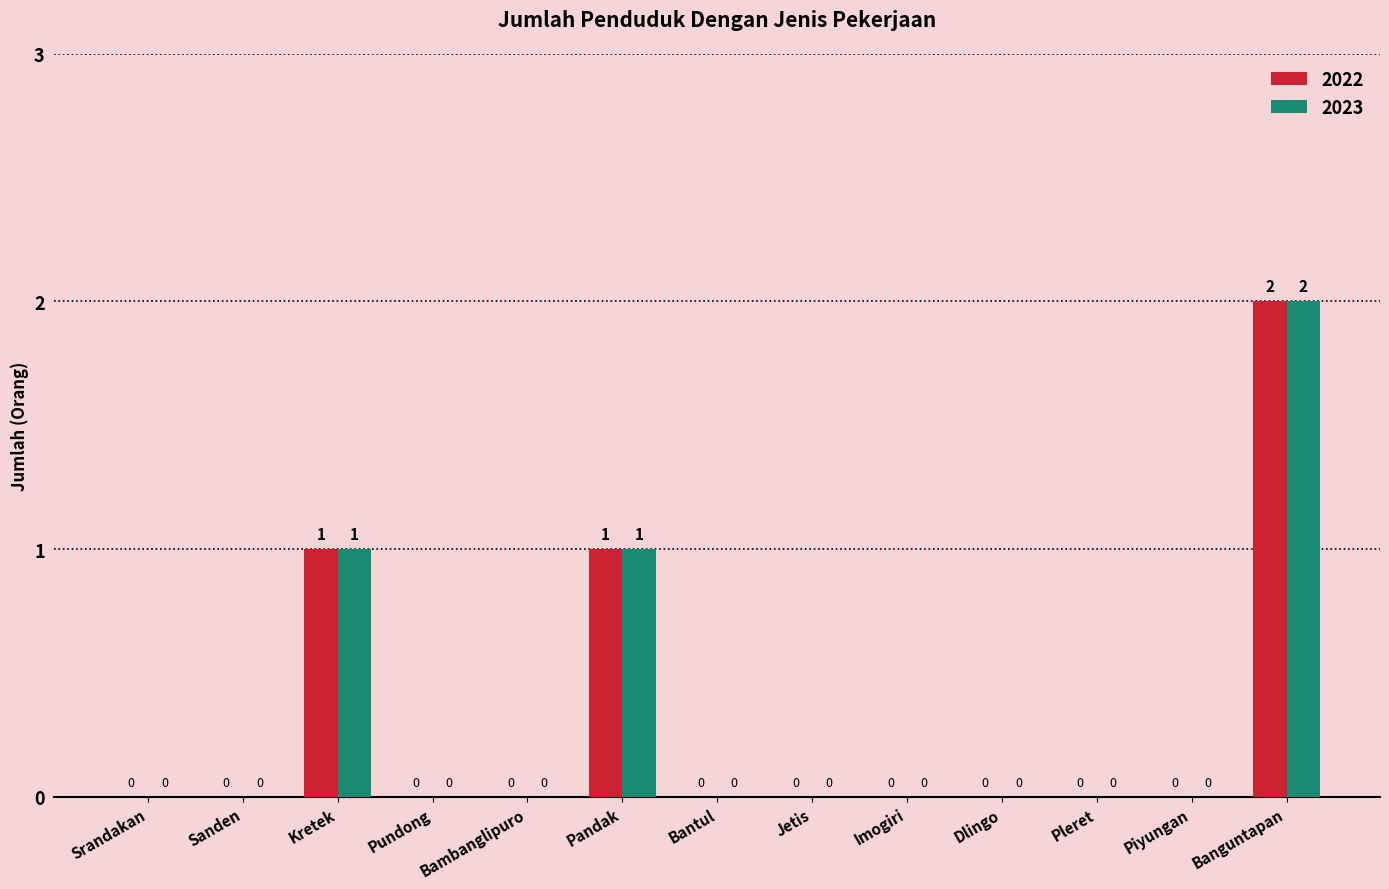

What is the sum of all 2022 values?

4